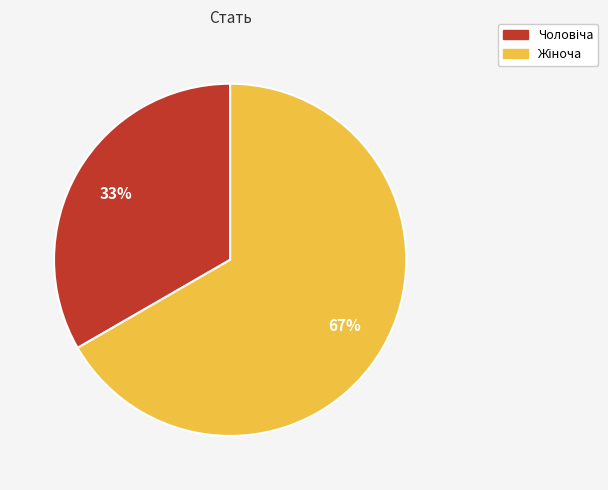

To the nearest percent, what is the average slice percentage?

50%